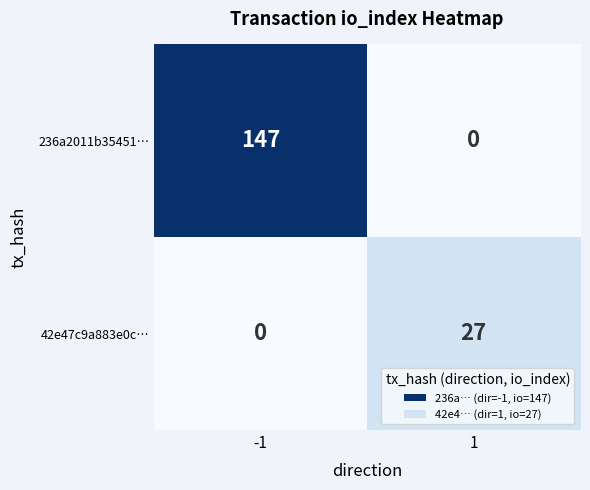

Reading left to right, what are all the values shown in this chart?

236a2011b35451…: -1=147	1=0
42e47c9a883e0c…: -1=0	1=27